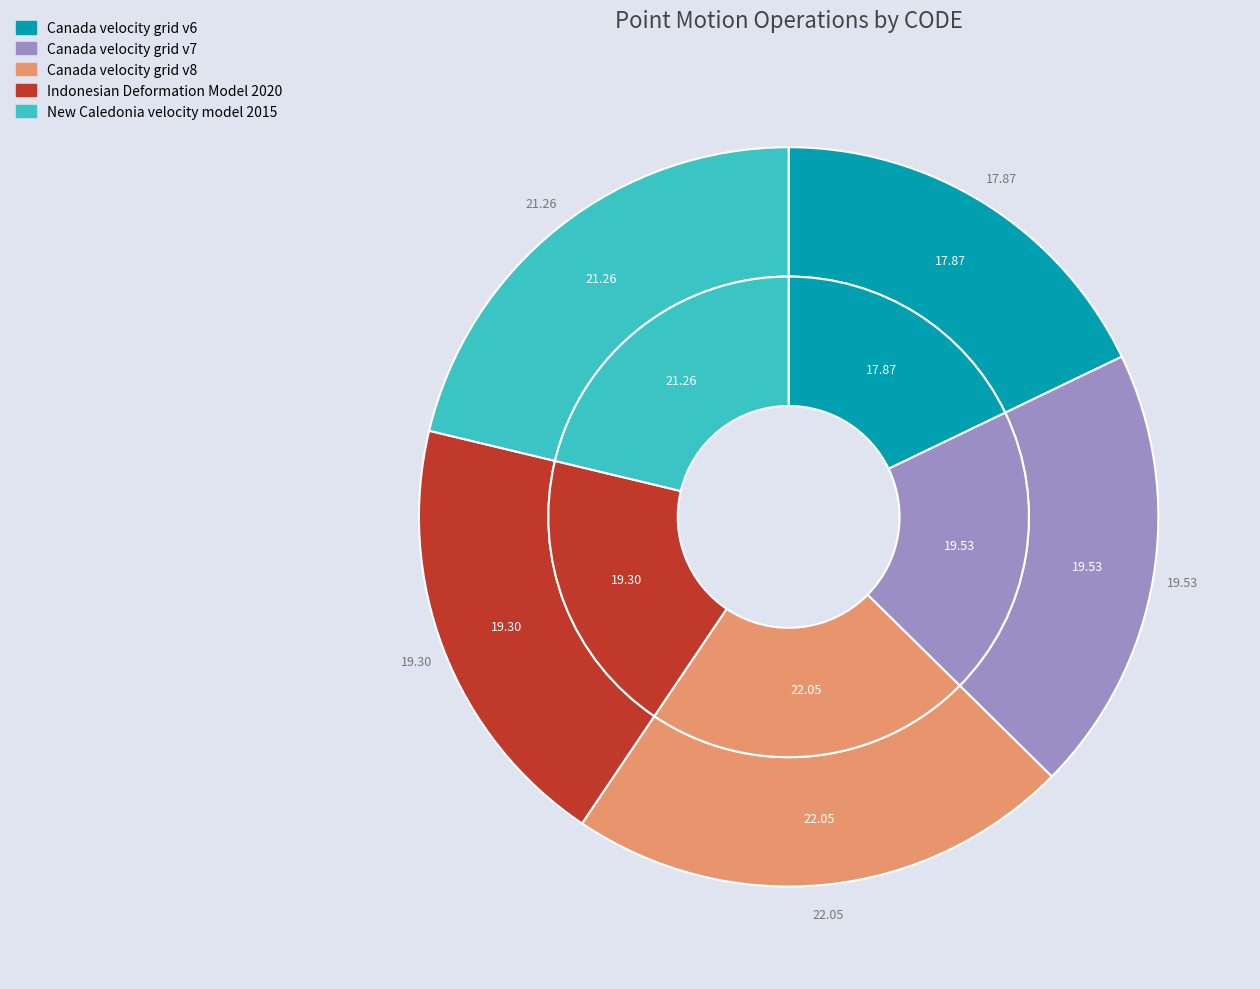

To the nearest percent, what percentage of the pie is Indonesian Deformation Model 2020?

19%